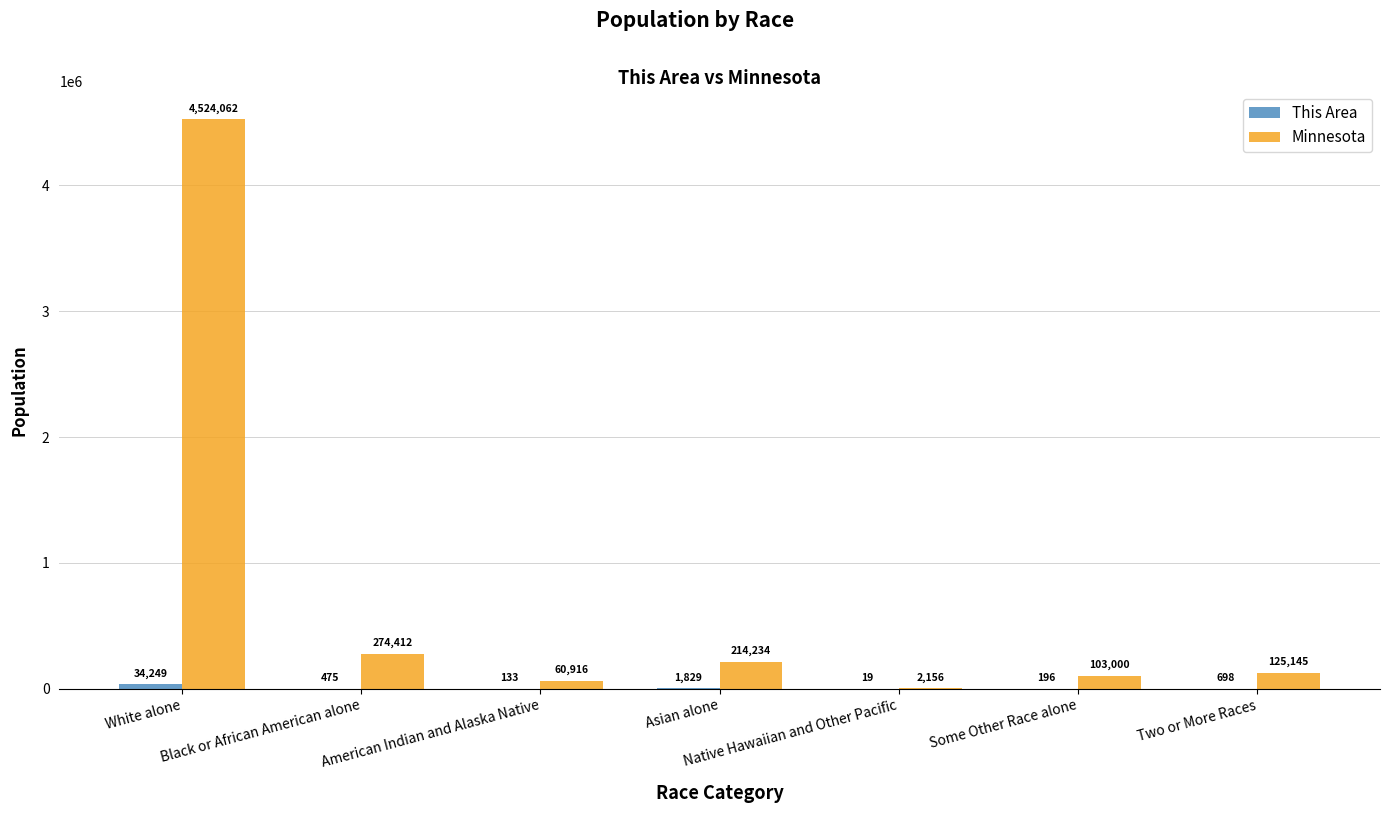

Which series changed the most between Black or African American alone and American Indian and Alaska Native?

Minnesota